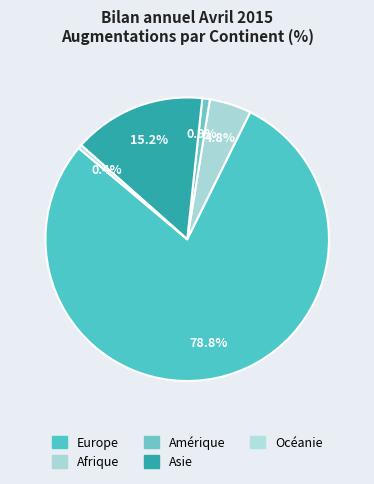

Approximately how many times larger is the value at Asie compared to Europe?

0.2